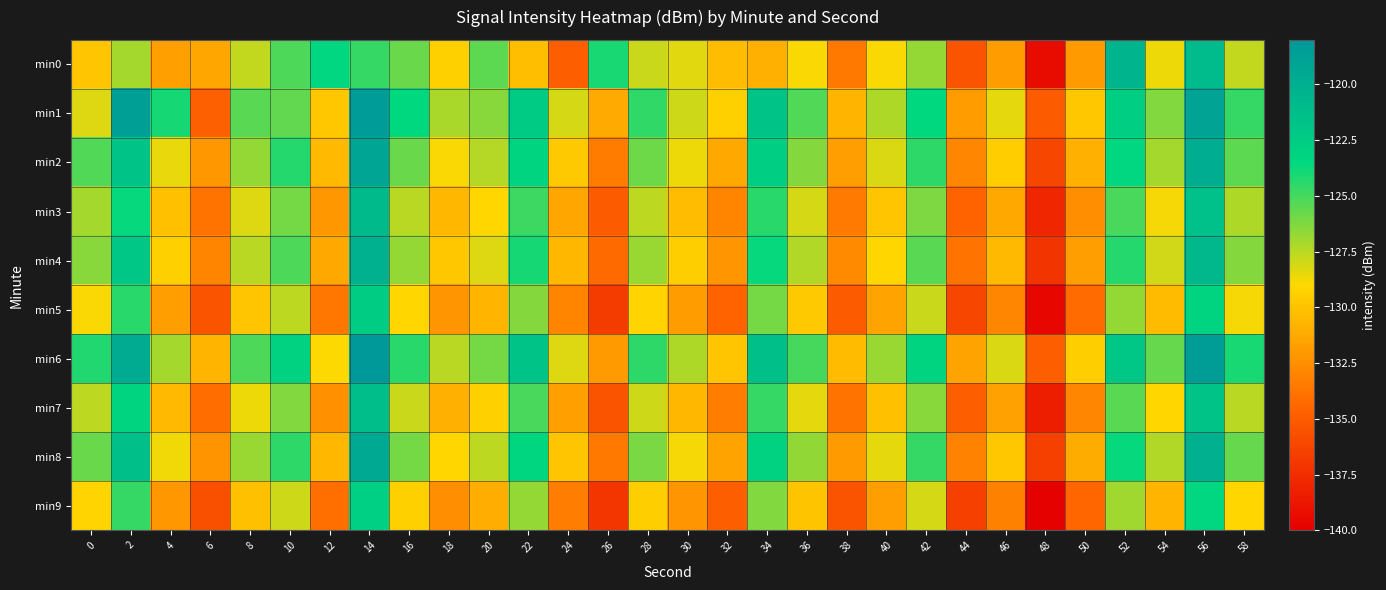

Which category has the highest value across all series?

14